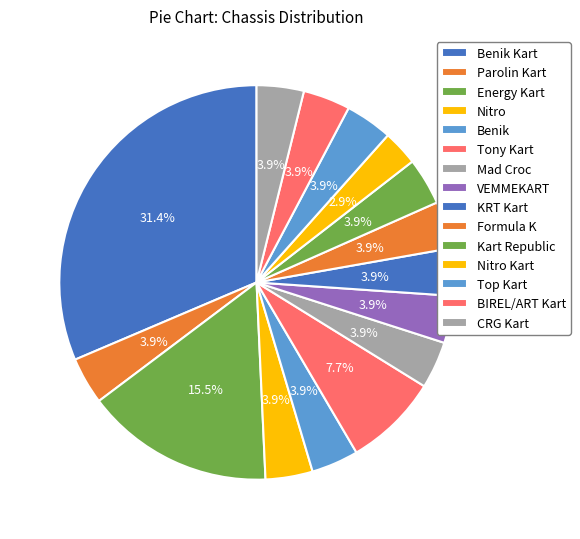

Count the number of slices in the pie.

15